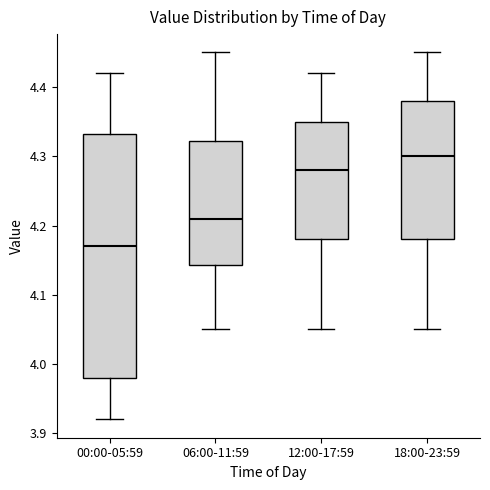

Reading left to right, read every box against the y-axis: the position of its median line, the range the box covers, and the ends of its whiskers. The values are not printed on the chart, so give them approximately, as read against the axis.

00:00-05:59: median 4.17, box 3.98 to 4.33, whiskers 3.92 to 4.42
06:00-11:59: median 4.21, box 4.14 to 4.32, whiskers 4.05 to 4.45
12:00-17:59: median 4.28, box 4.18 to 4.35, whiskers 4.05 to 4.42
18:00-23:59: median 4.30, box 4.18 to 4.38, whiskers 4.05 to 4.45